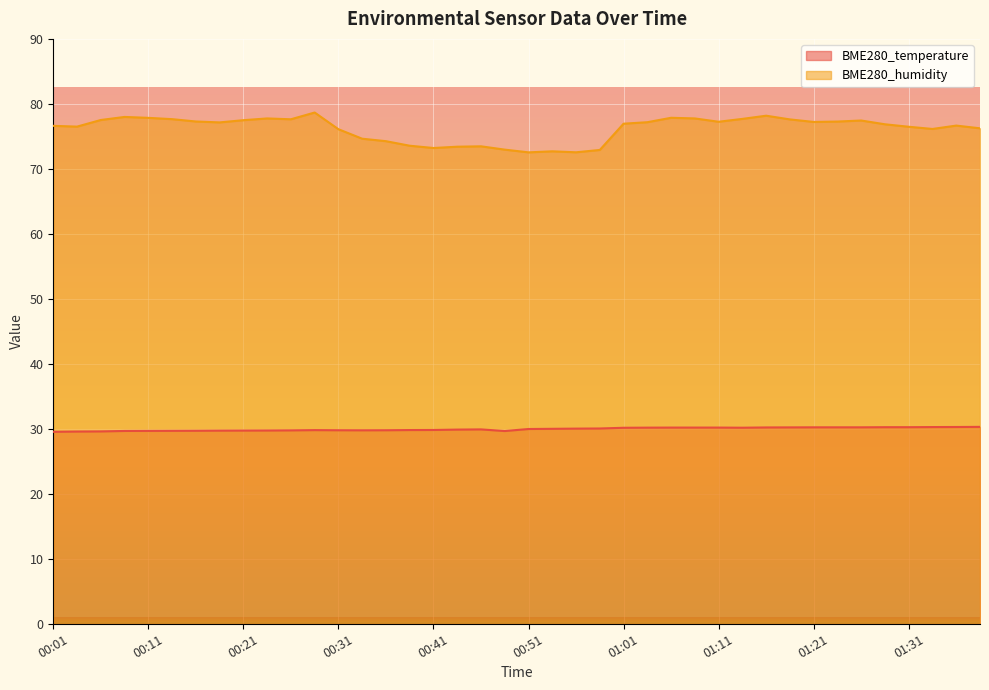

True or false: BME280_humidity and BME280_temperature cross at least once.

False